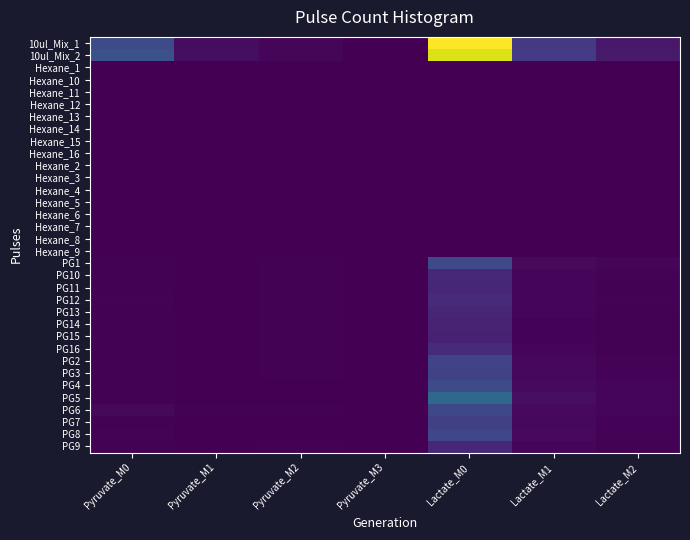

At how many categories does at least one series exceed 24082716?

1